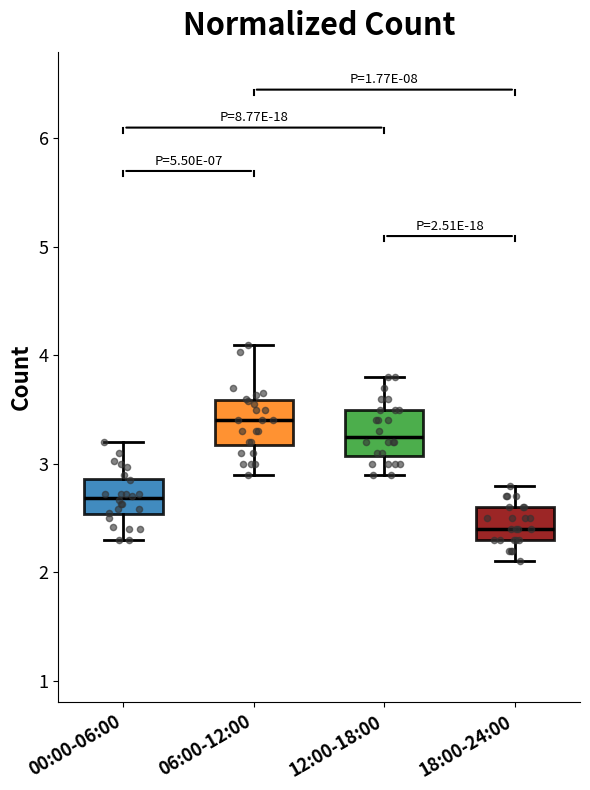

Which box has the highest median line?

06:00-12:00